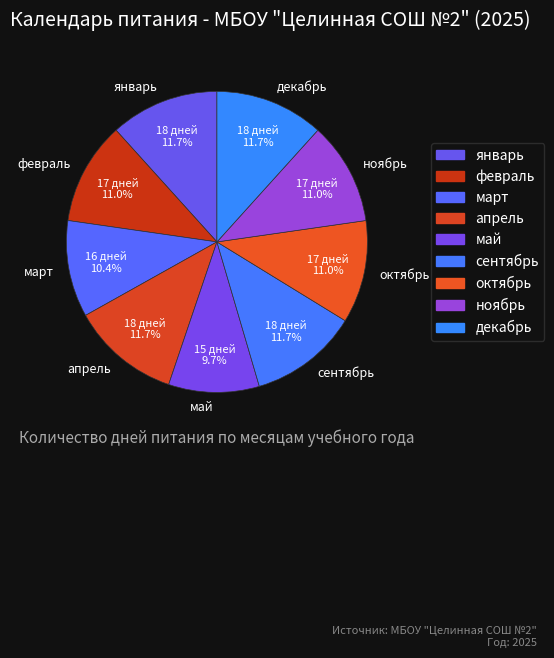

Combined, what portion of the pie is март and январь?

22.1%